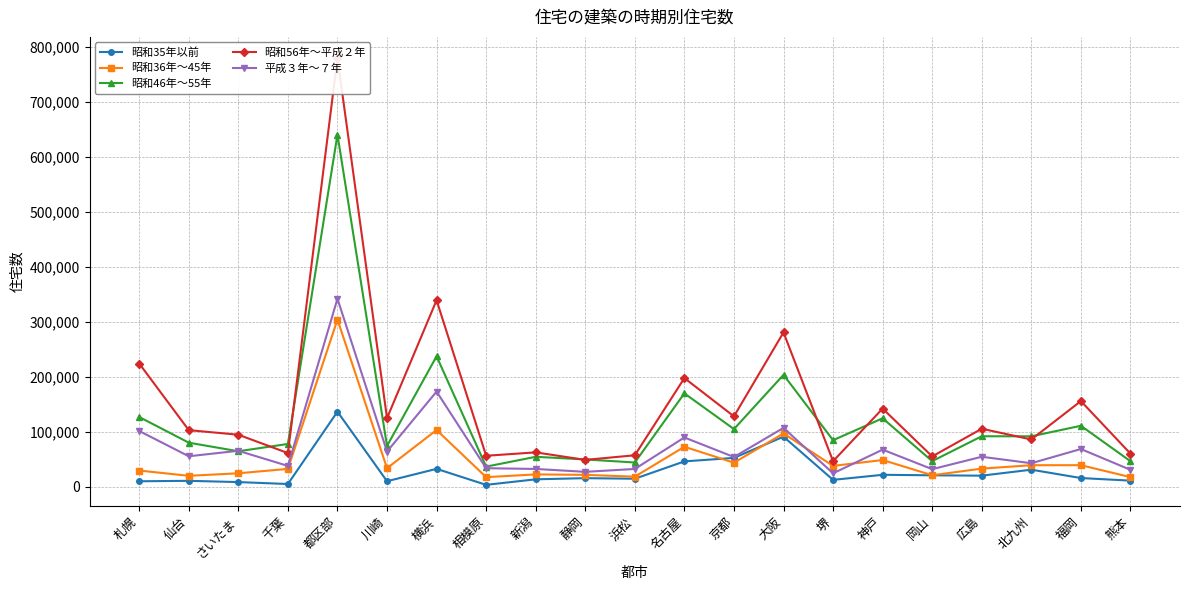

What is the label of the 3rd point from the right?

北九州